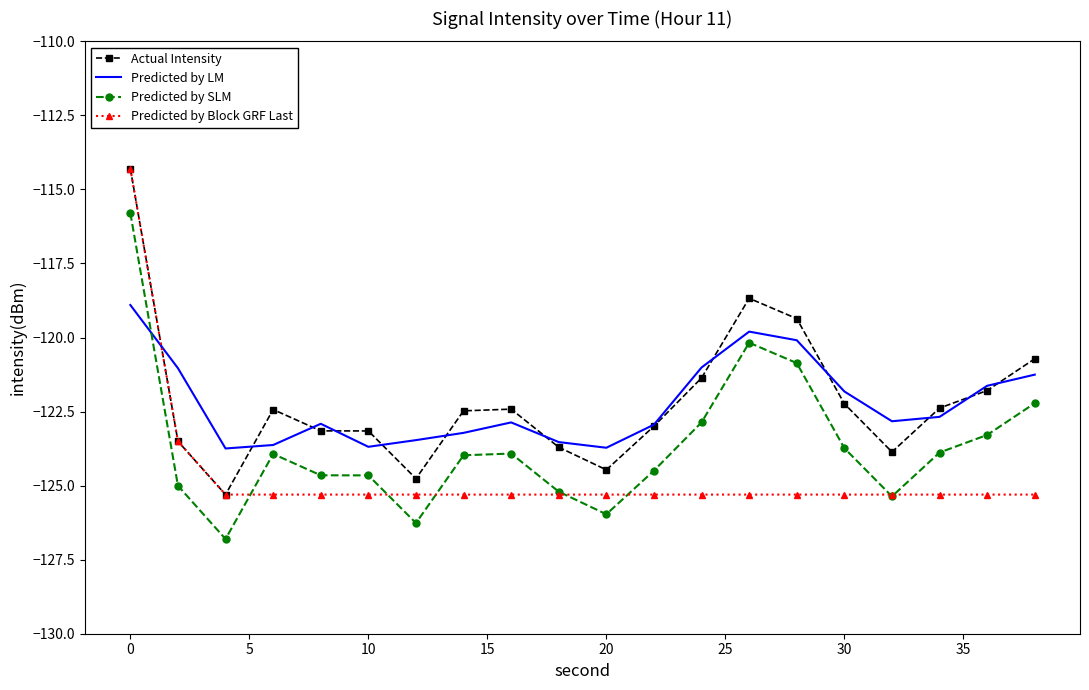

What is the lowest value of the Predicted by Block GRF Last series?

-125.3